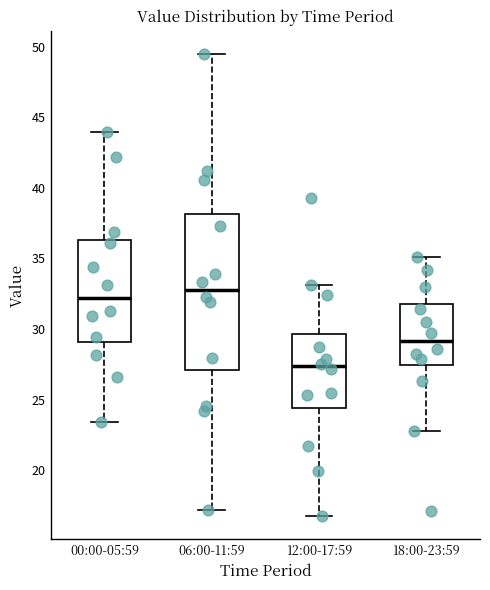

Where does the median line of the box for 06:00-11:59 sit on the y-axis? The values are not printed on the chart, so give them approximately, as read against the axis.

33.0